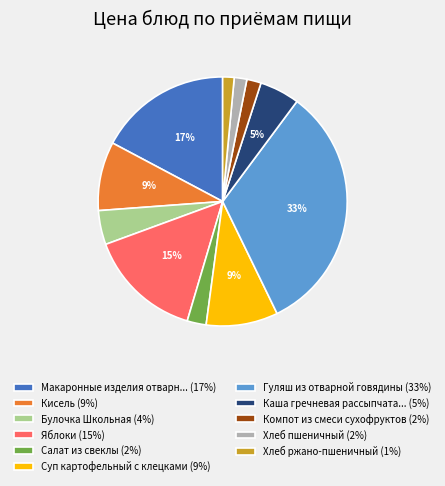

What is the largest slice in the pie chart?

Гуляш из отварной говядины (33%)